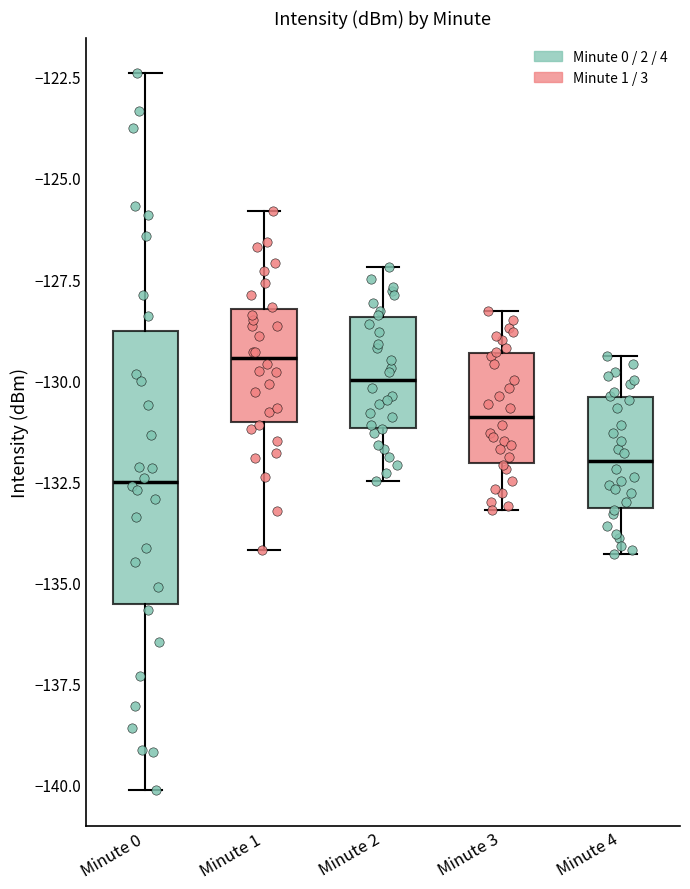

Where is the upper edge of the box for Minute 3 on the y-axis? The values are not printed on the chart, so give them approximately, as read against the axis.

-129.5